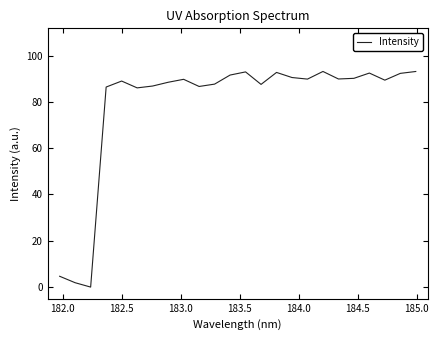

What is the difference between the maximum and minimum values?

93.1